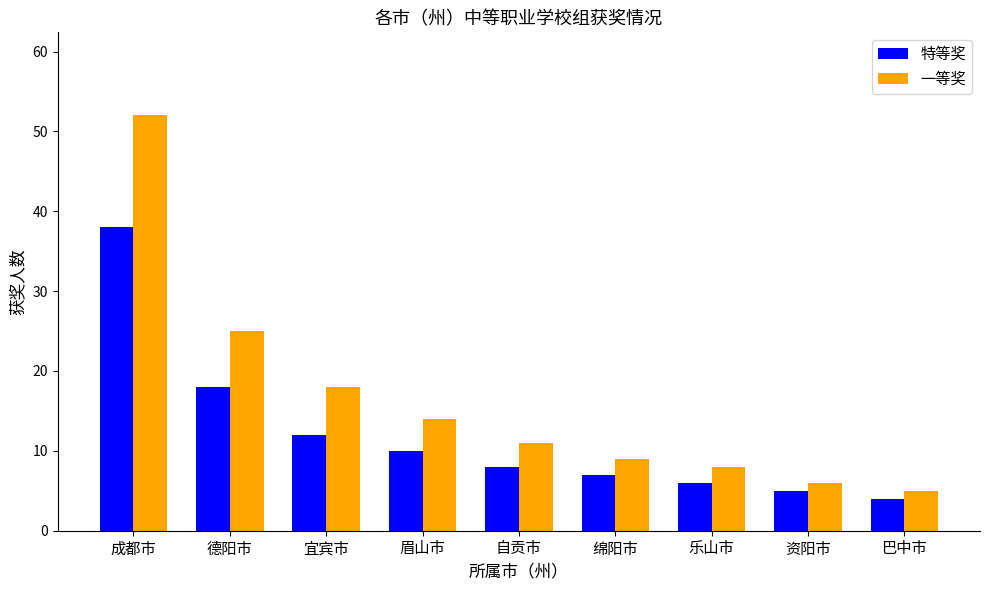

What is the approximate value of 特等奖 at 巴中市?

4